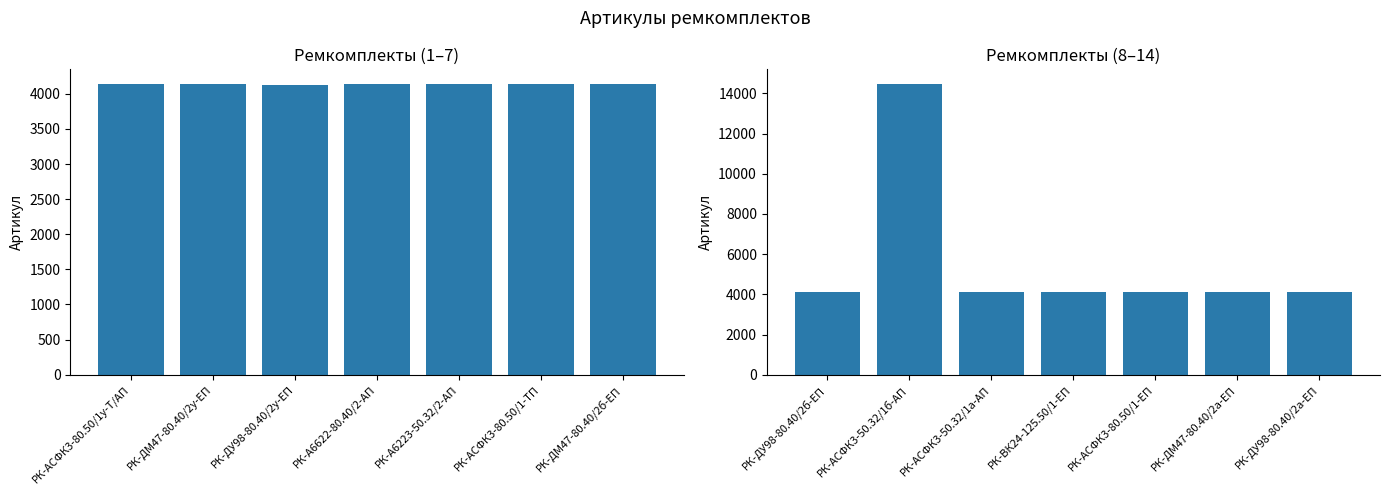

Rank the categories by Артикул (1-7) value from highest to lowest.

РК-АСФК3-80.50/1у-Т/АП, РК-АСФК3-80.50/1-ТП, РК-А6622-80.40/2-АП, РК-А6223-50.32/2-АП, РК-ДМ47-80.40/2у-ЕП, РК-ДМ47-80.40/2б-ЕП, РК-ДУ98-80.40/2у-ЕП